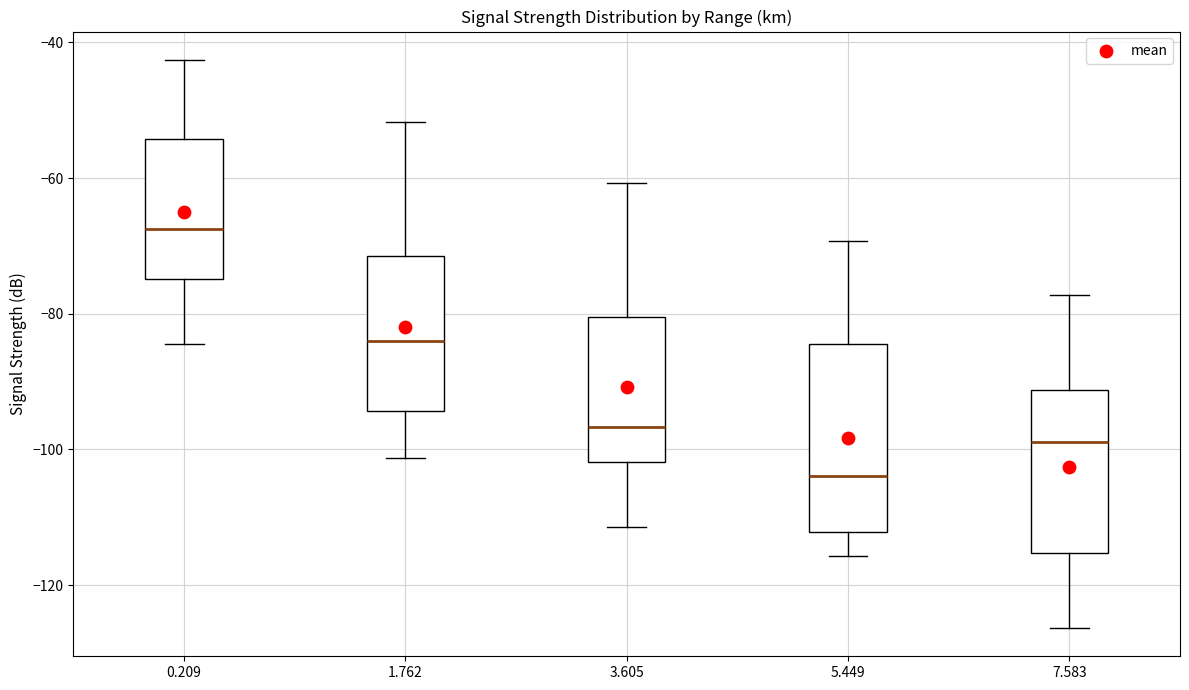

Reading left to right, read every box against the y-axis: the position of its median line, the range the box covers, and the ends of its whiskers. The values are not printed on the chart, so give them approximately, as read against the axis.

0.209: median -68, box -74 to -54, whiskers -84 to -42
1.762: median -84, box -94 to -72, whiskers -102 to -52
3.605: median -96, box -102 to -80, whiskers -112 to -60
5.449: median -104, box -112 to -84, whiskers -116 to -70
7.583: median -98, box -116 to -92, whiskers -126 to -78